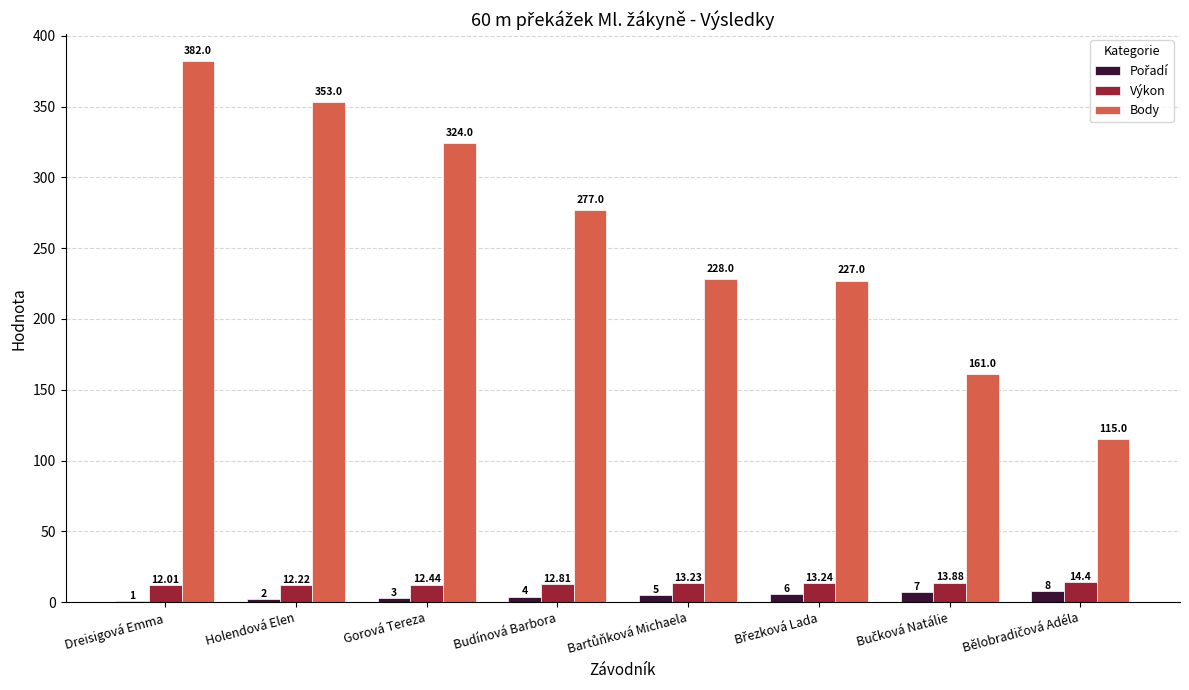

How many groups of bars are there?

8